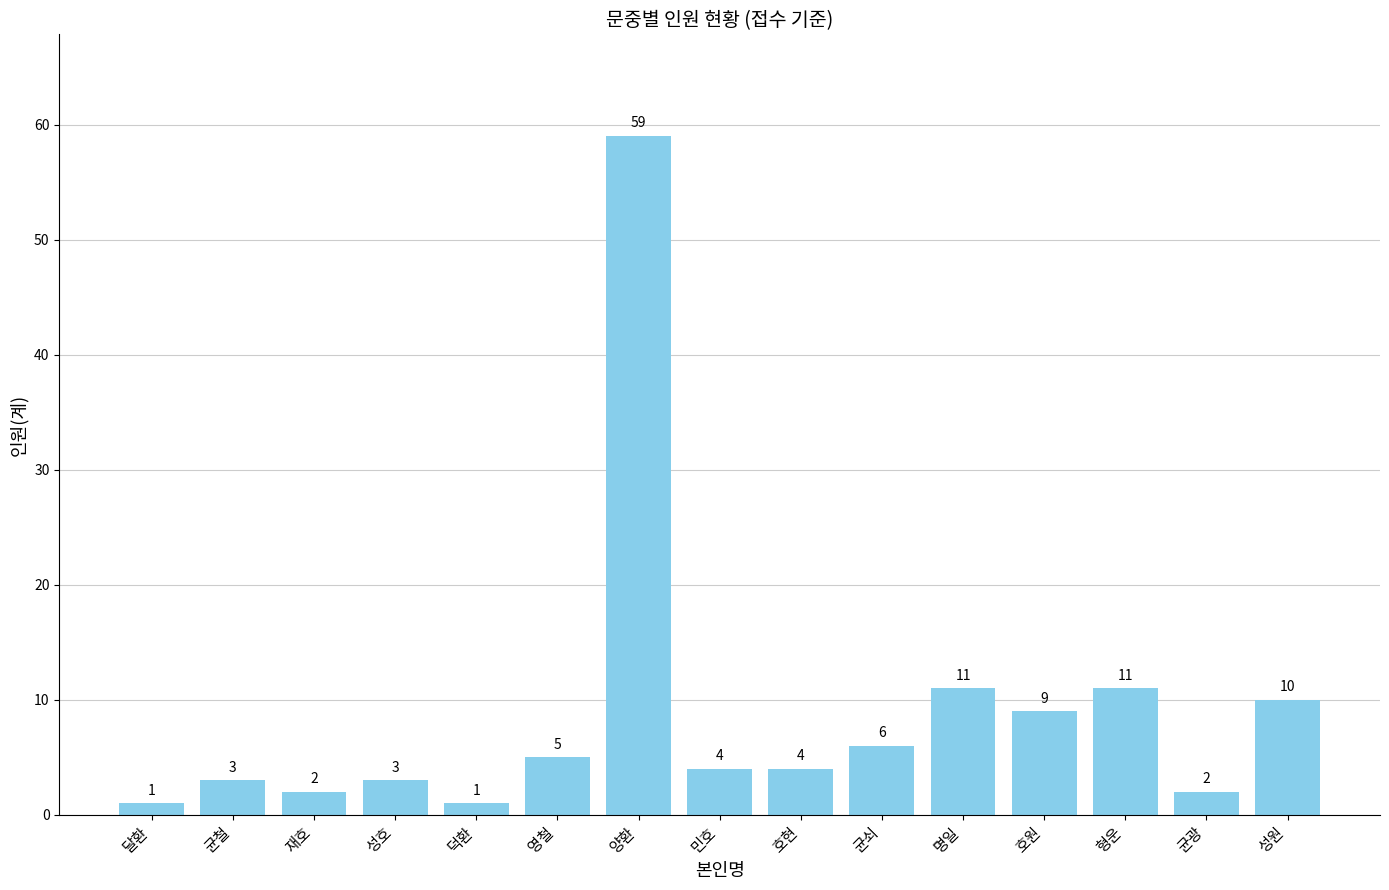

What is the label of the 7th bar from the left?

양환